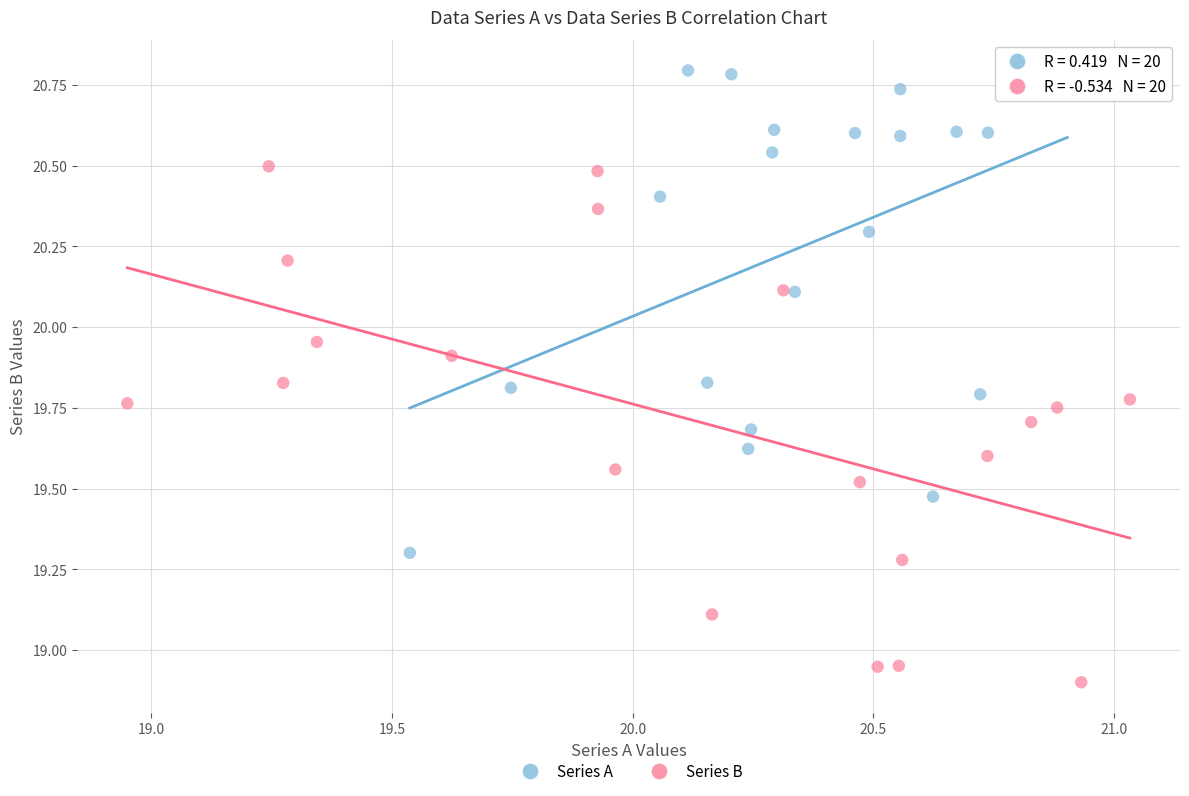

Which series contains the highest Y value?

Series A